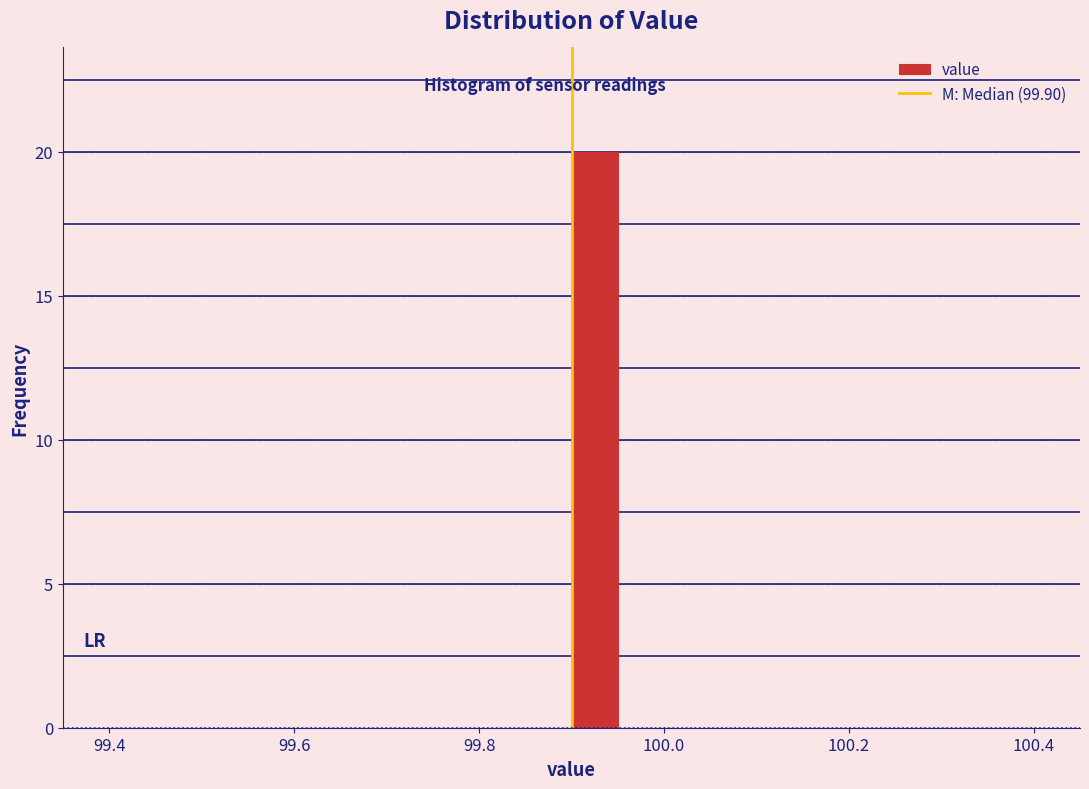

Read against the x-axis, roughly where is the centre of the tallest bar?

99.92